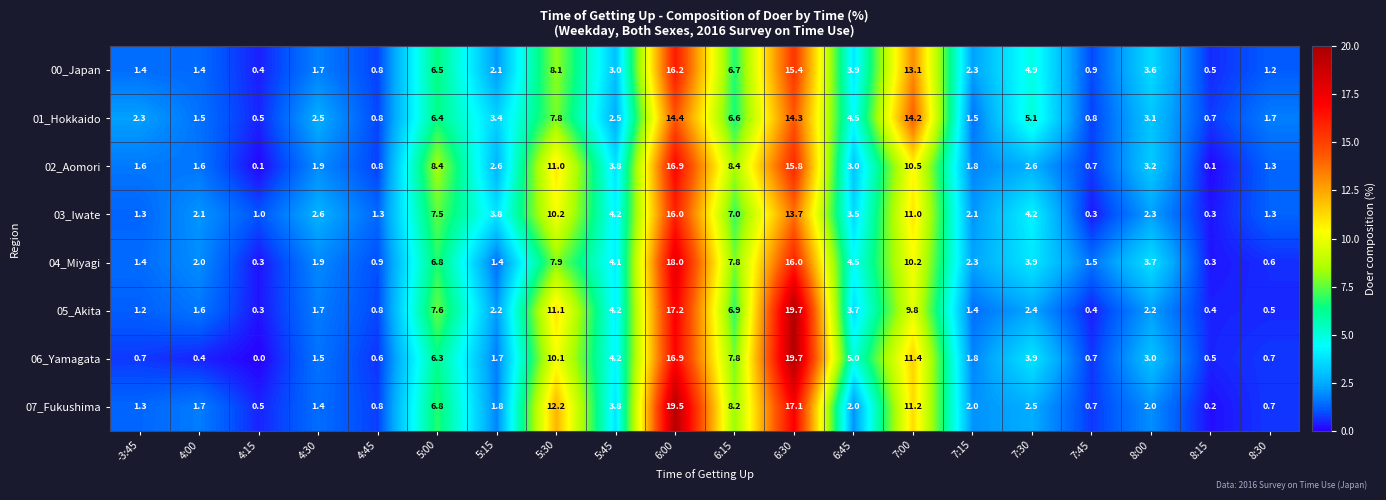

What is the difference between the highest and lowest values at 8:00?

1.7